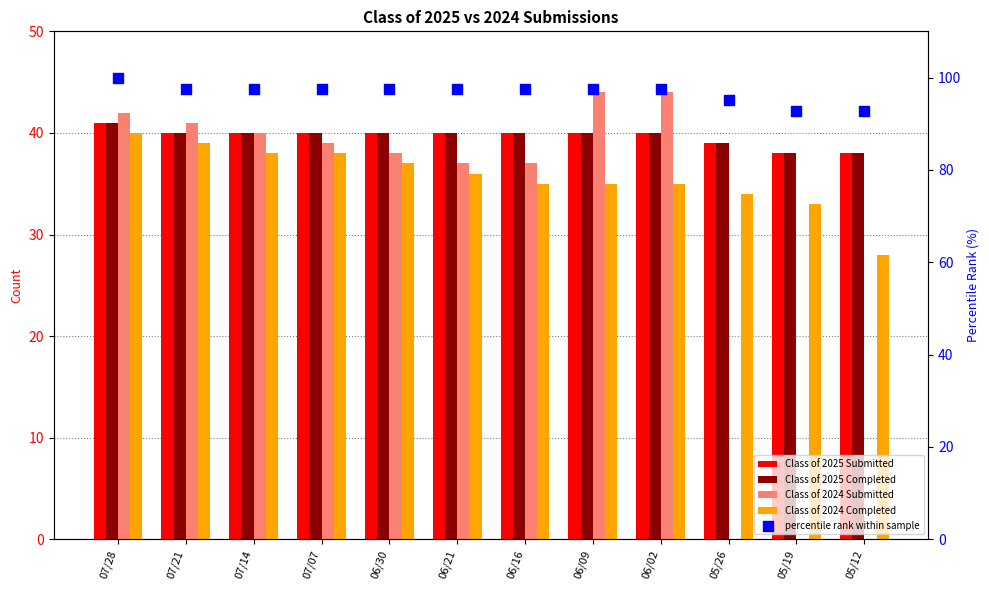

Which series reaches the maximum Y coordinate?

percentile rank within sample